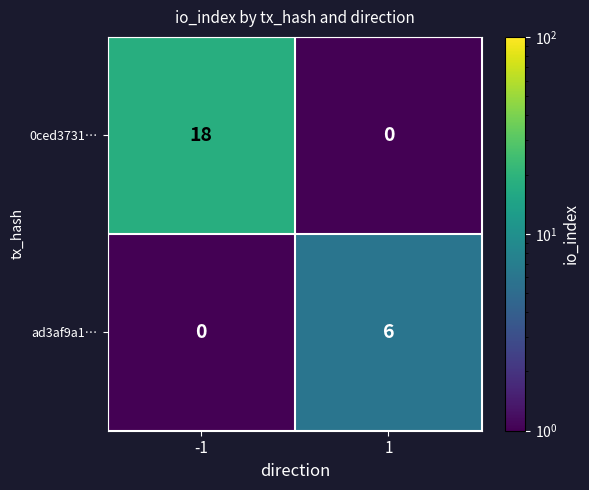

What is the difference between the maximum and minimum values in the 0ced3731… series?

18